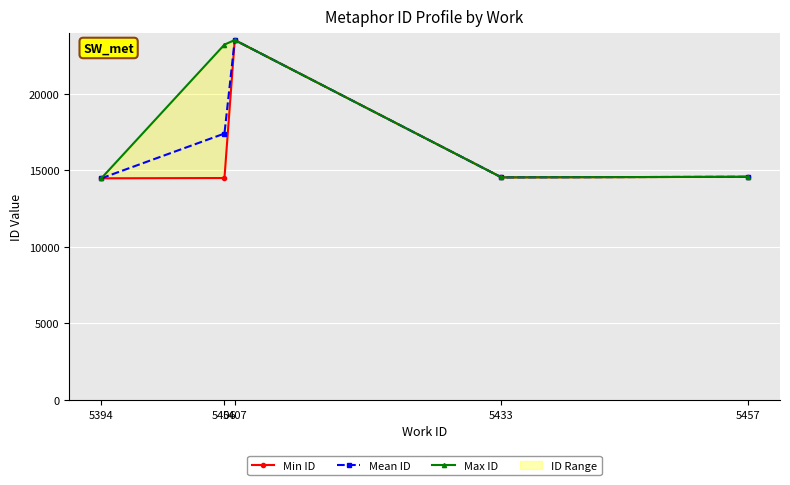

What is the value of the Mean ID point at the 1st from the left?

14484.0